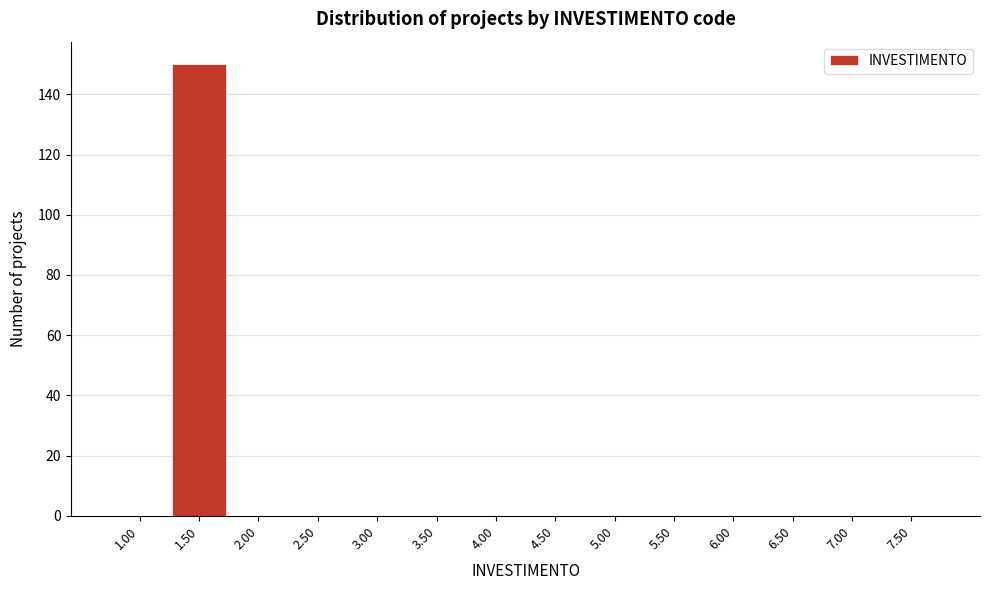

Reading left to right, list every bar in this chart as the range it spans on the x-axis followed by its height. The values are not printed on the chart, so give them approximately, as read against the axis.

0.75 to 1.25: 0
1.25 to 1.75: 150
1.75 to 2.25: 0
2.25 to 2.75: 0
2.75 to 3.25: 0
3.25 to 3.75: 0
3.75 to 4.25: 0
4.25 to 4.75: 0
4.75 to 5.25: 0
5.25 to 5.75: 0
5.75 to 6.25: 0
6.25 to 6.75: 0
6.75 to 7.25: 0
7.25 to 7.75: 0